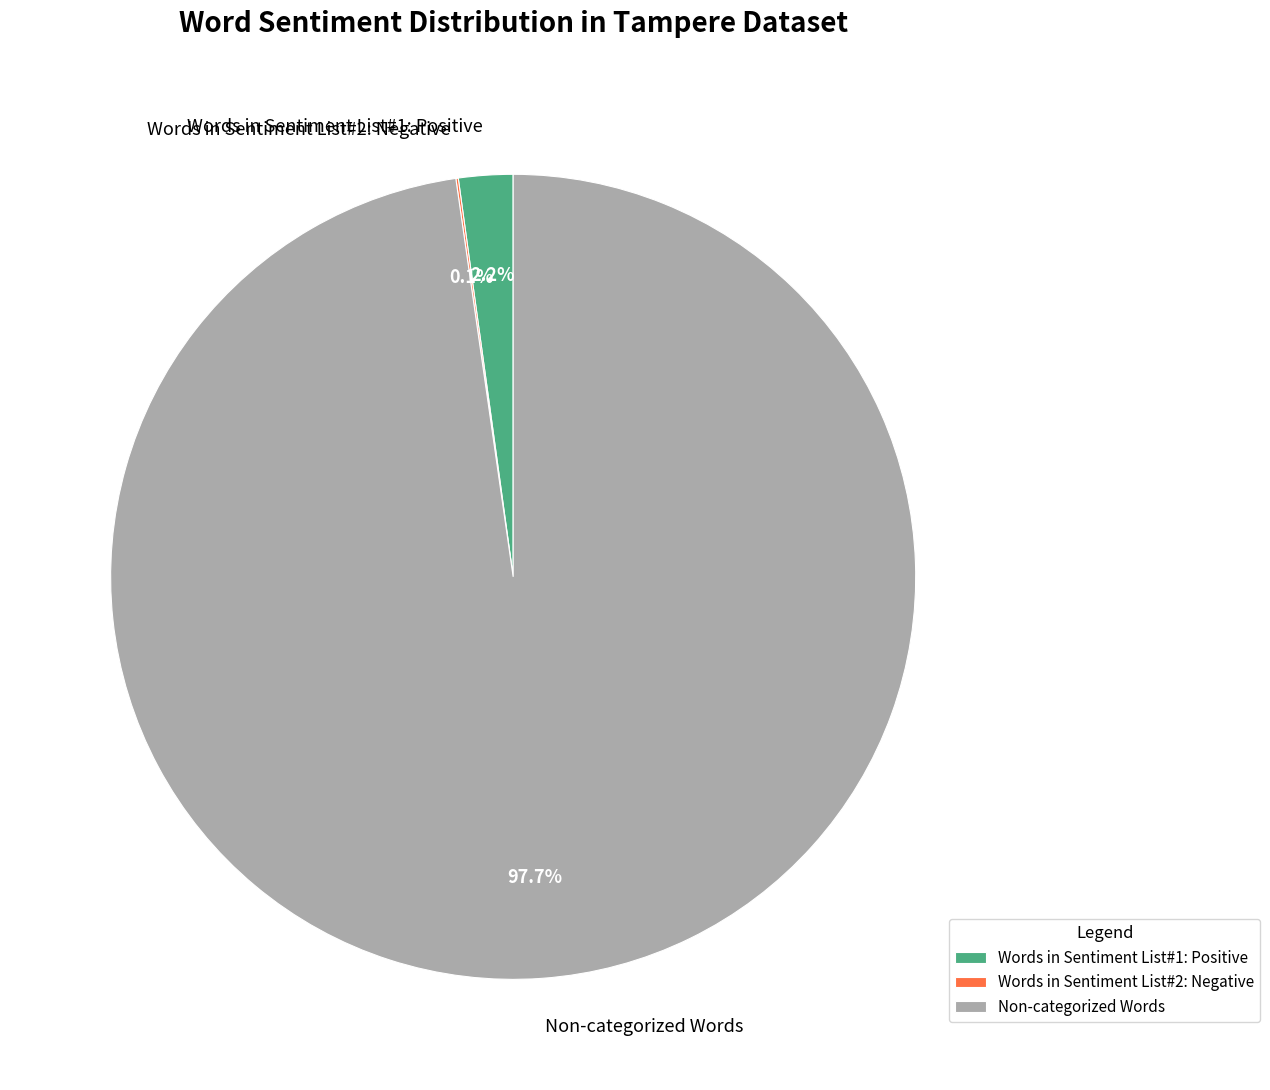

To the nearest percent, what is the average slice percentage?

33%